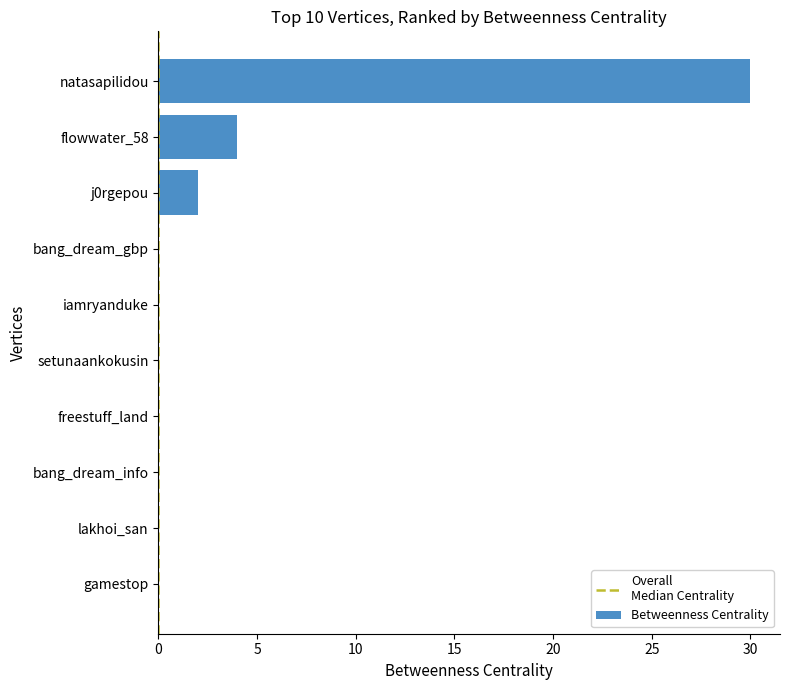

True or false: the data shows 0 at lakhoi_san.

True